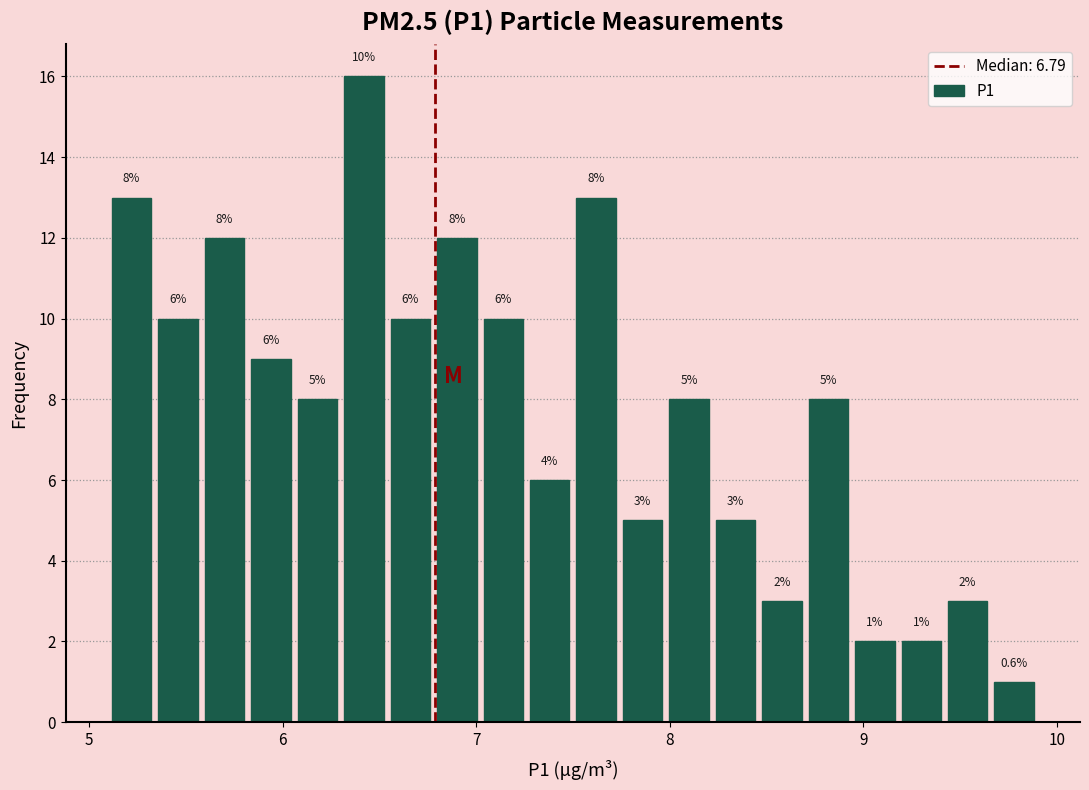

Read against the x-axis, roughly where is the centre of the tallest bar?

6.4